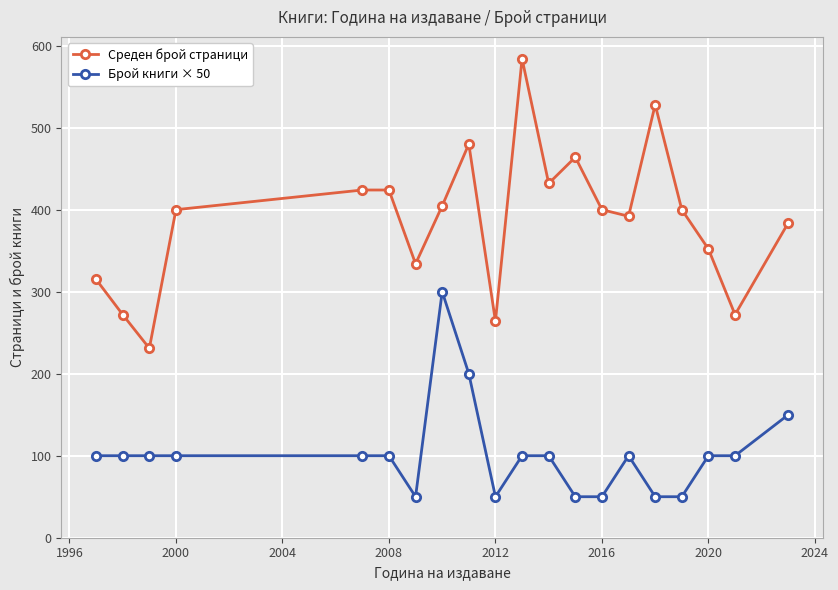

True or false: Среден брой страници and Брой книги × 50 intersect in this chart.

False